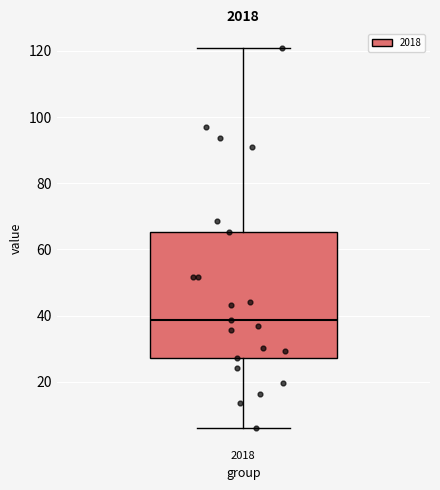

Where does the lower whisker of the box at x = 2018 end on the y-axis? The values are not printed on the chart, so give them approximately, as read against the axis.

6